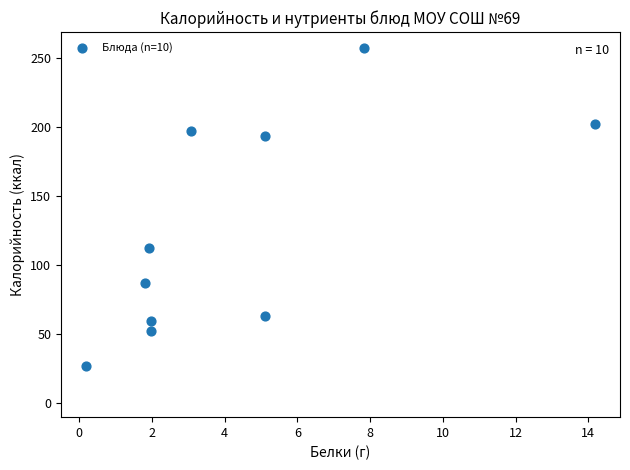

What Y value in the scatter plot is closest to 142?

112.4